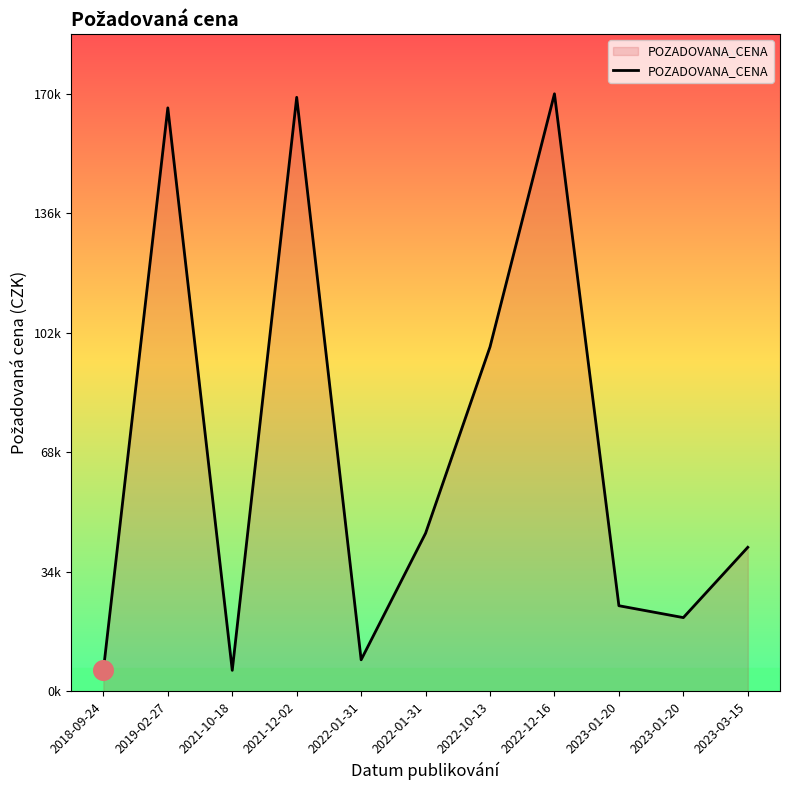

Is this an area chart (filled region under the line)?

Yes